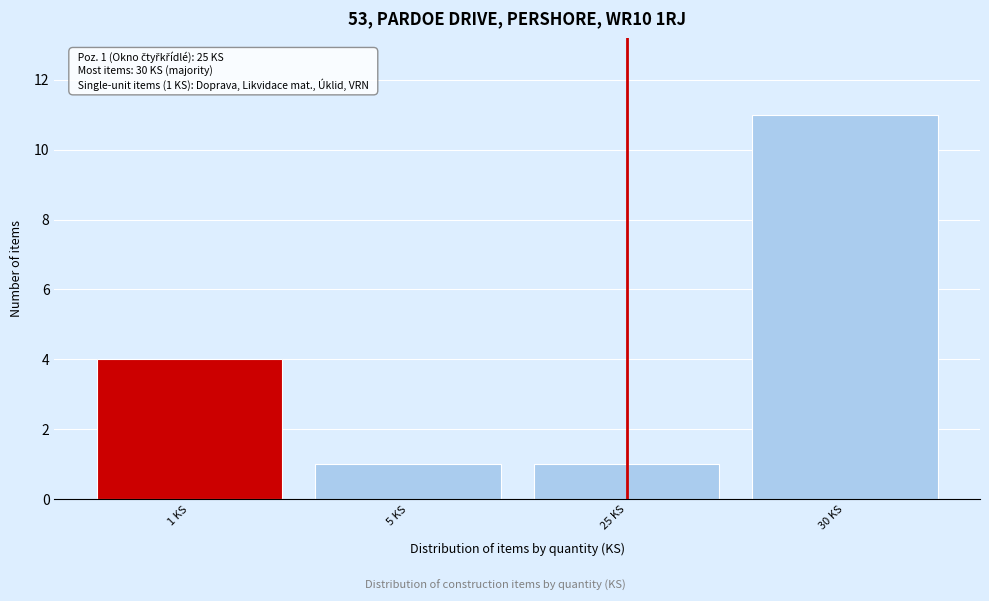

Reading left to right, transcribe all the data shown in this chart.

4	1	1	11